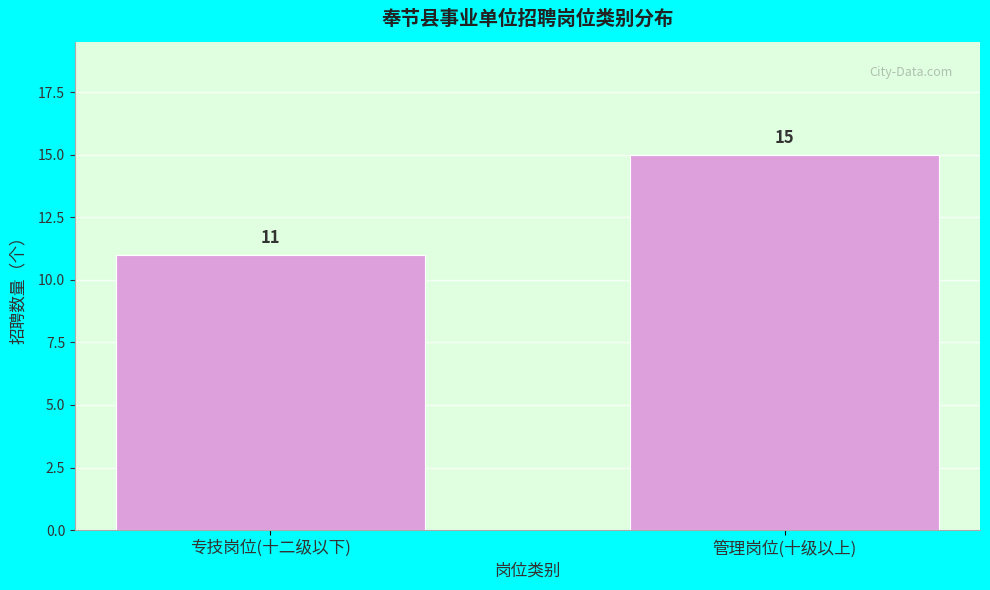

Reading left to right, extract all data points from this chart.

11	15